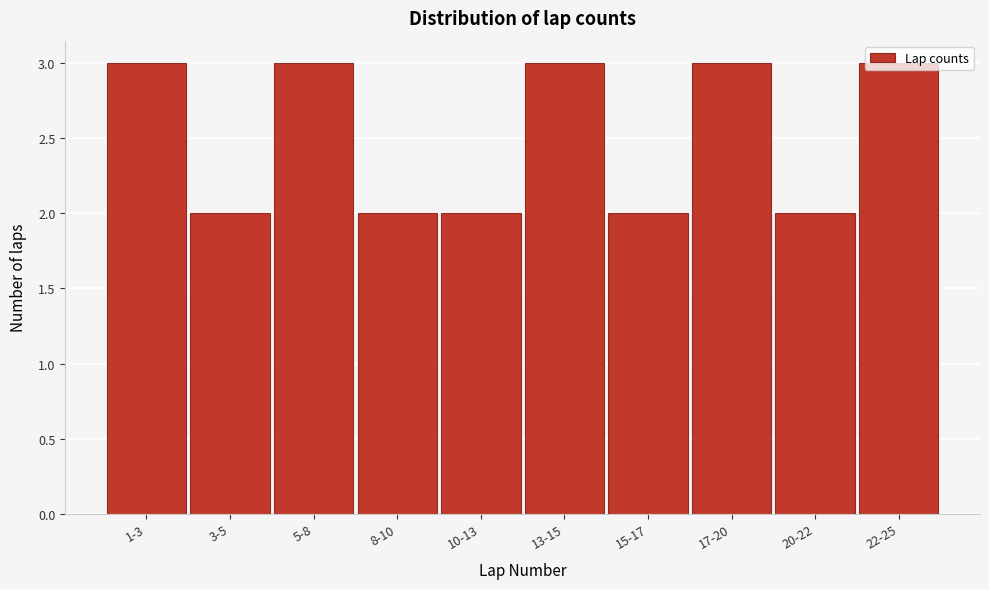

Is it true that the value at 22-25 is 1?

False